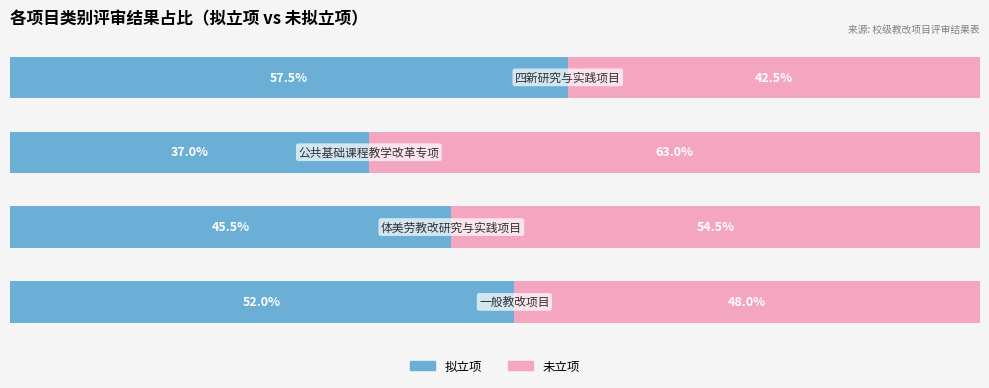

What is the value of the 拟立项 bar at the 4th from the left?

52.0